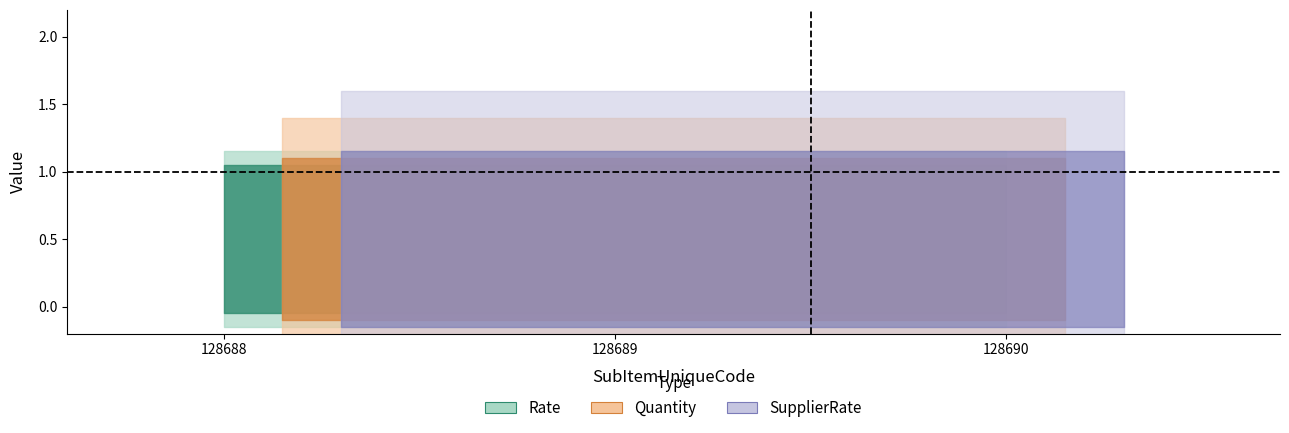

Does the chart display data point markers on the line(s)?

No